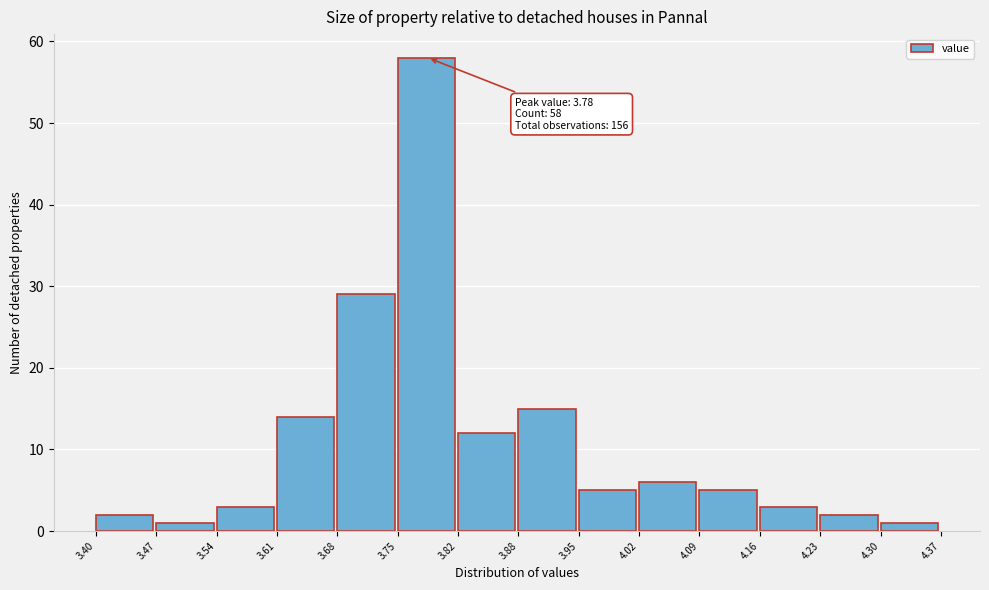

Which range on the x-axis has the tallest bar?

3.75 to 3.82